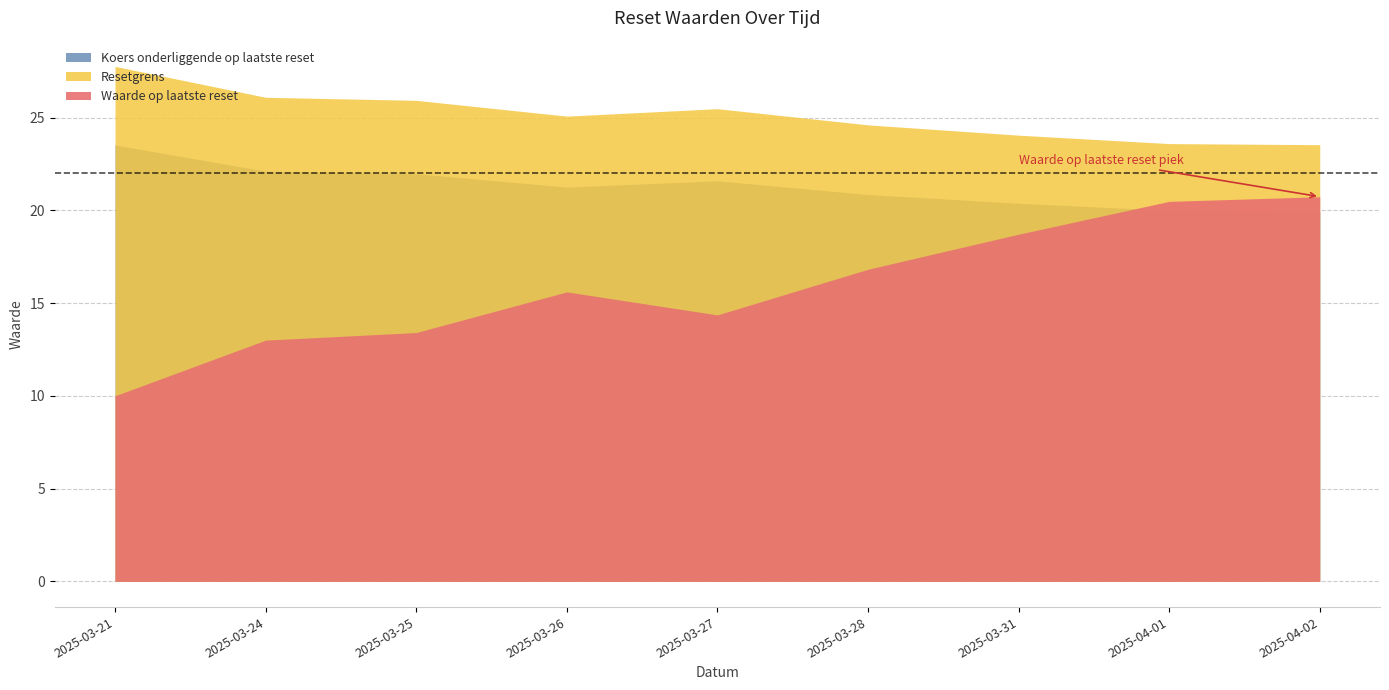

True or false: Waarde op laatste reset has a value of 15.5 at 2025-03-21.

False